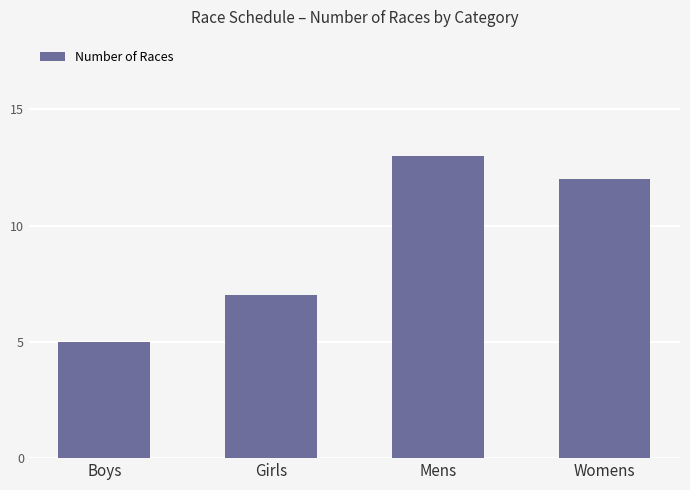

Approximately how many times larger is the value at Boys compared to Womens?

0.4